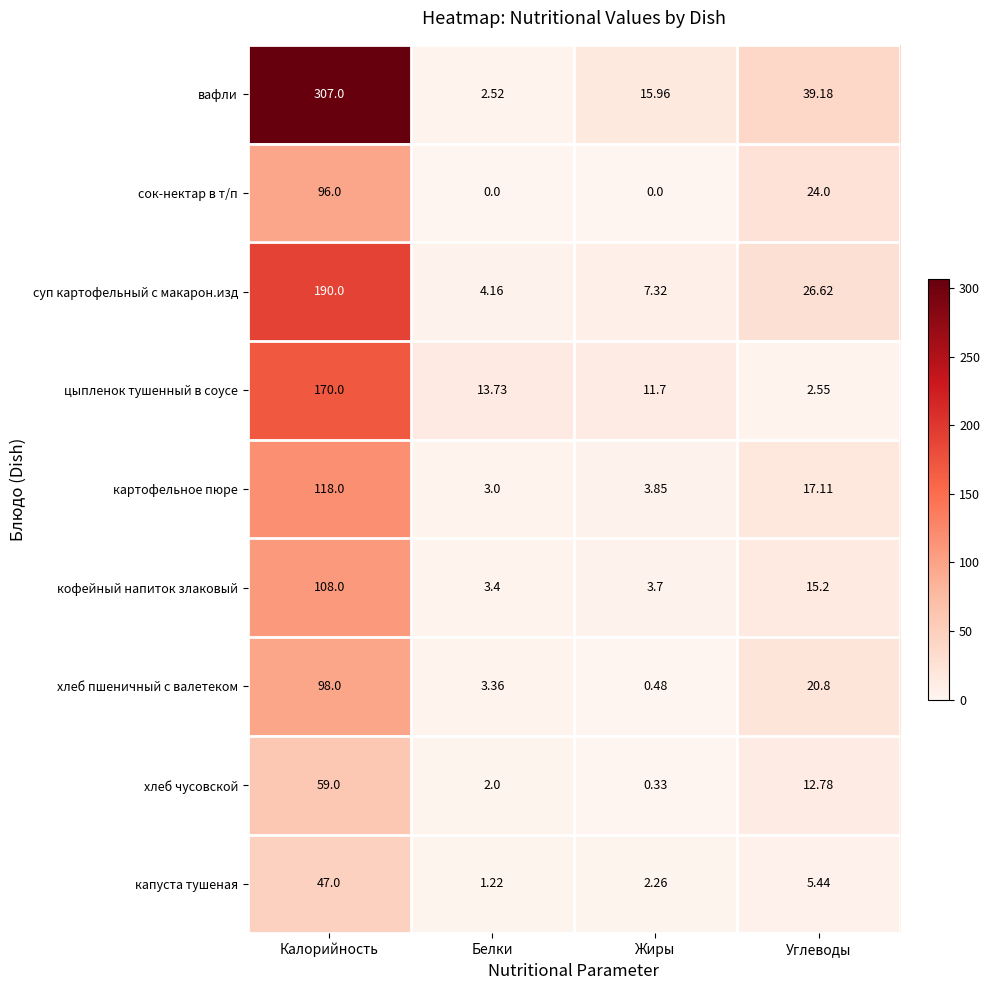

At which category is the sum across all series the highest?

Калорийность